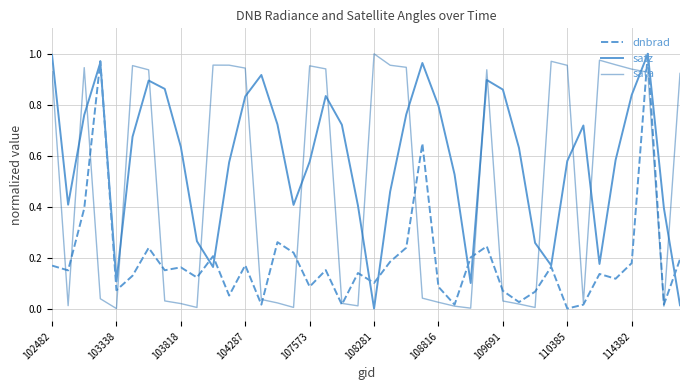

Which series ends up on top after the final intersection of satz and sata?

sata